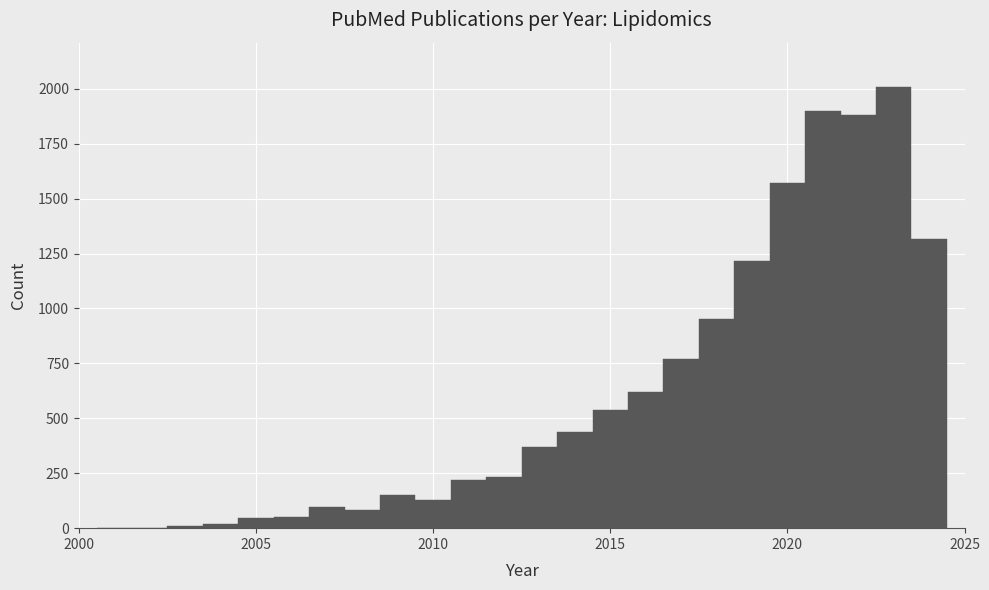

Read against the x-axis, roughly where is the centre of the tallest bar?

2023.0